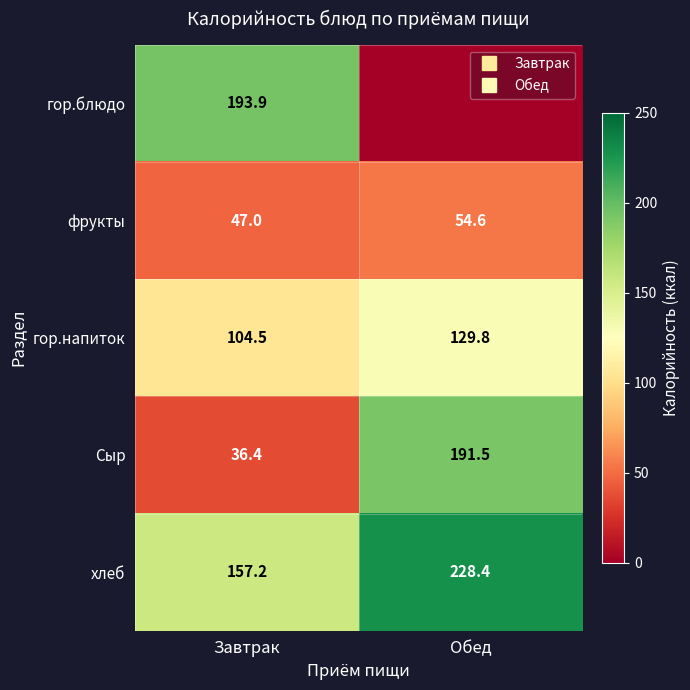

Where does the гор.напиток series first go above 129?

Обед